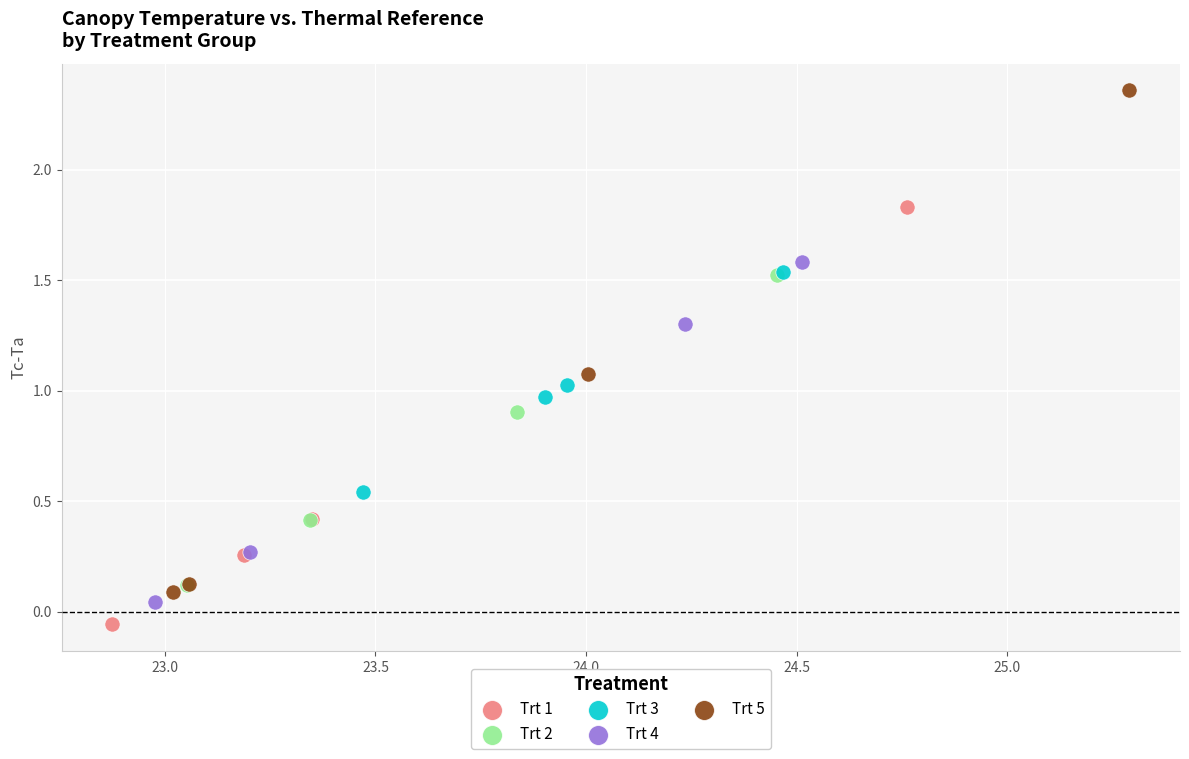

Which series contains the lowest Y value?

Trt 1